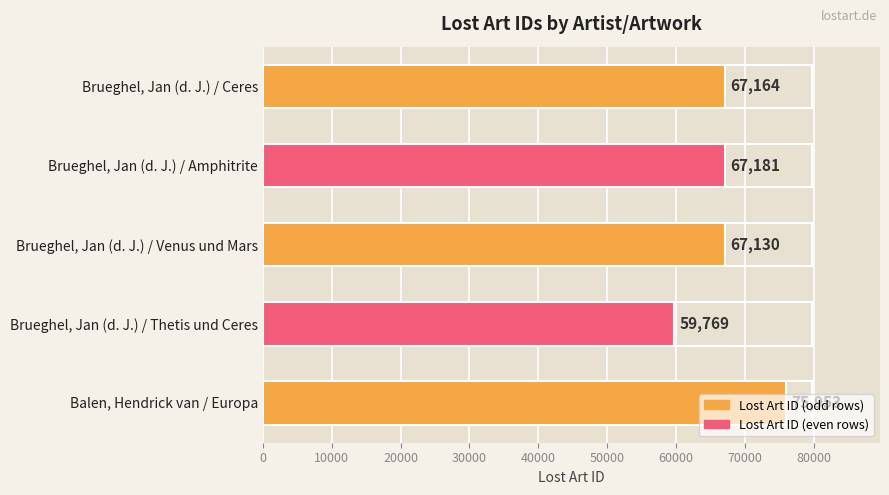

Is it true that the value at Brueghel, Jan (d. J.) / Amphitrite is 16334?

False